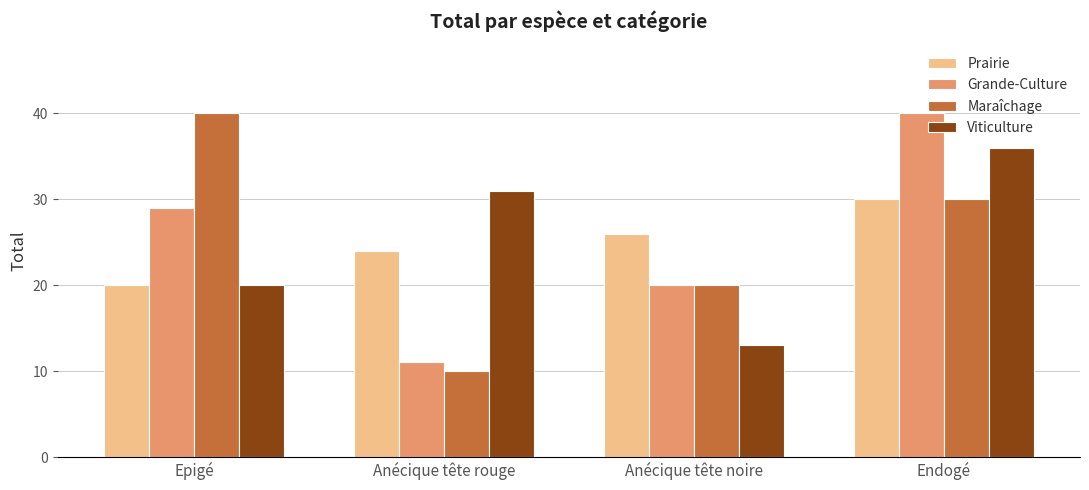

What are all the series names shown in the legend?

Prairie, Grande-Culture, Maraîchage, Viticulture